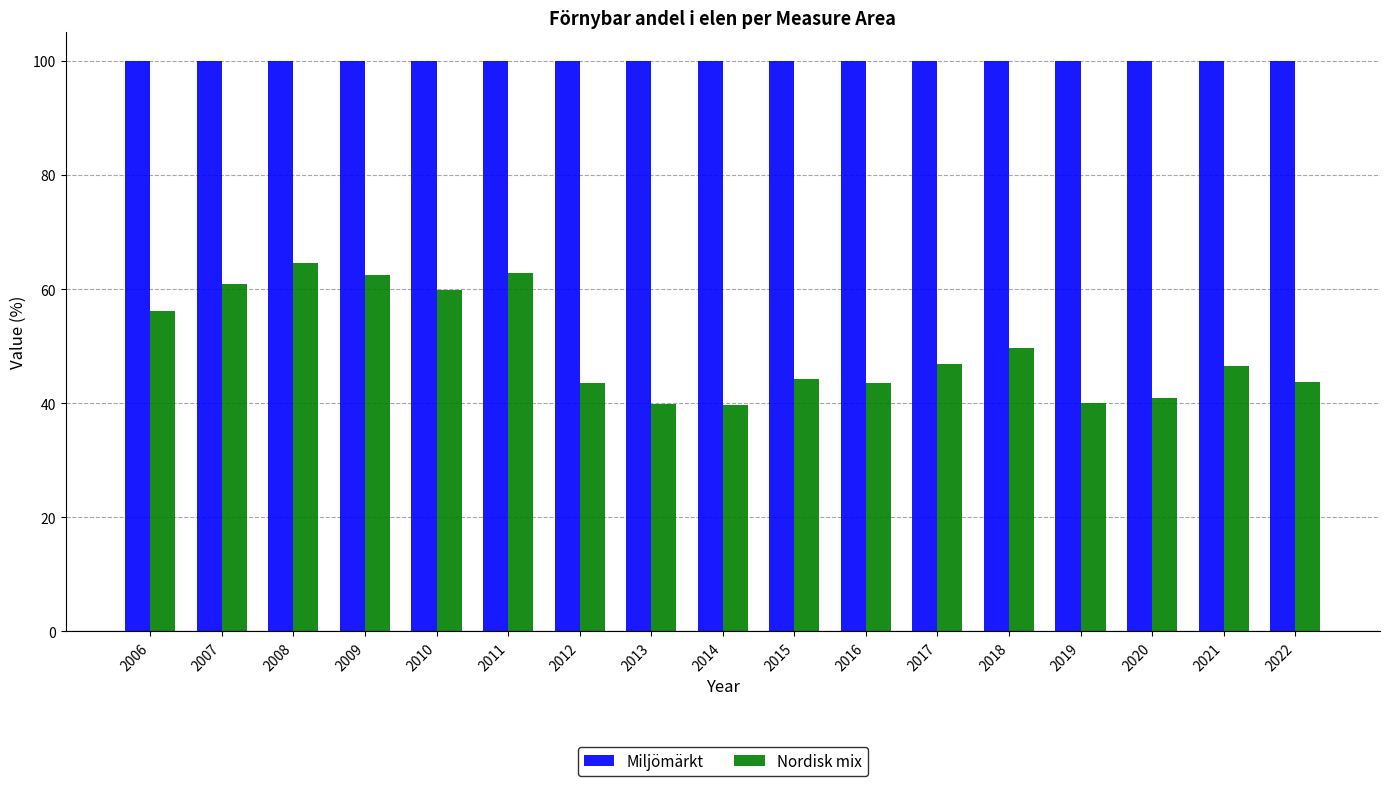

Does the chart contain stacked bars?

No